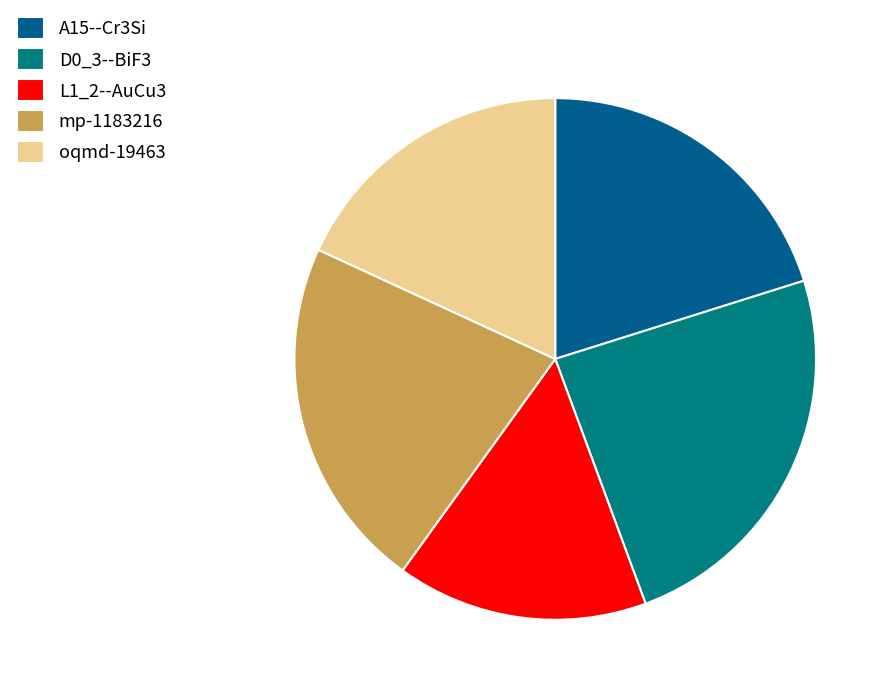

To the nearest percent, what is the difference between the D0_3--BiF3 and oqmd-19463 slice percentages?

6%